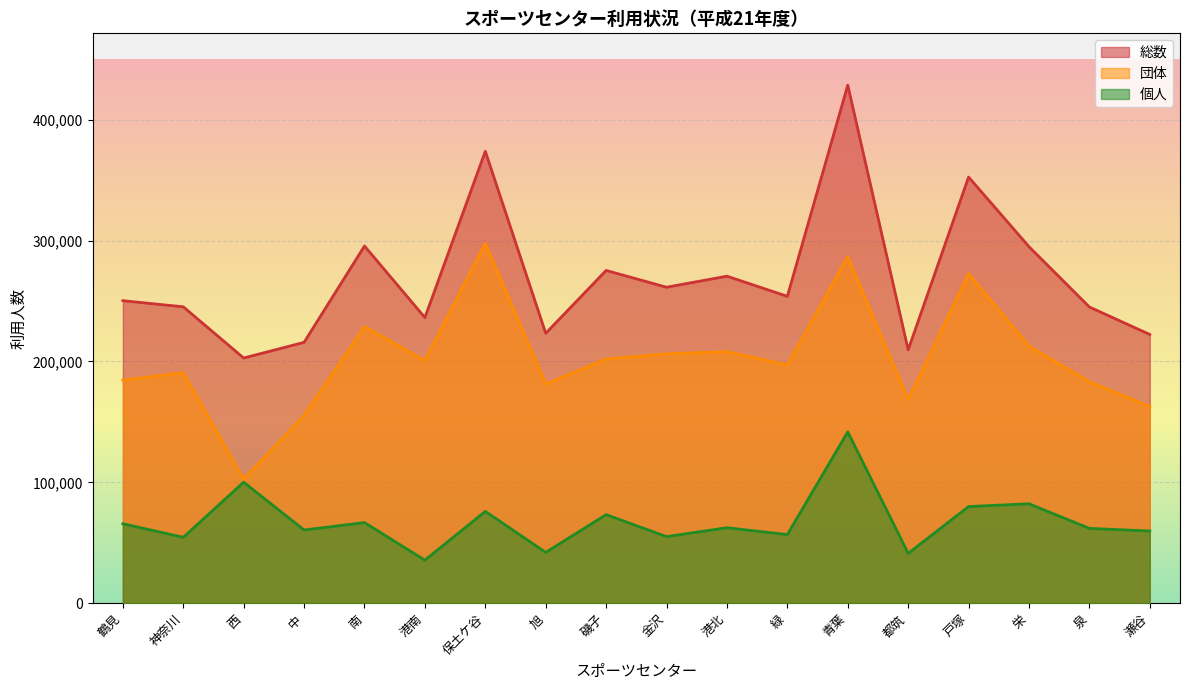

At which label is 団体 closest to 200368?

港南